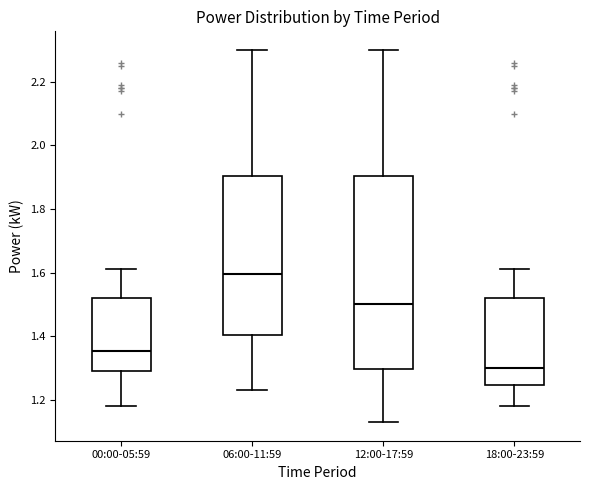

Which box is the tallest, from its lower edge to its upper edge?

12:00-17:59